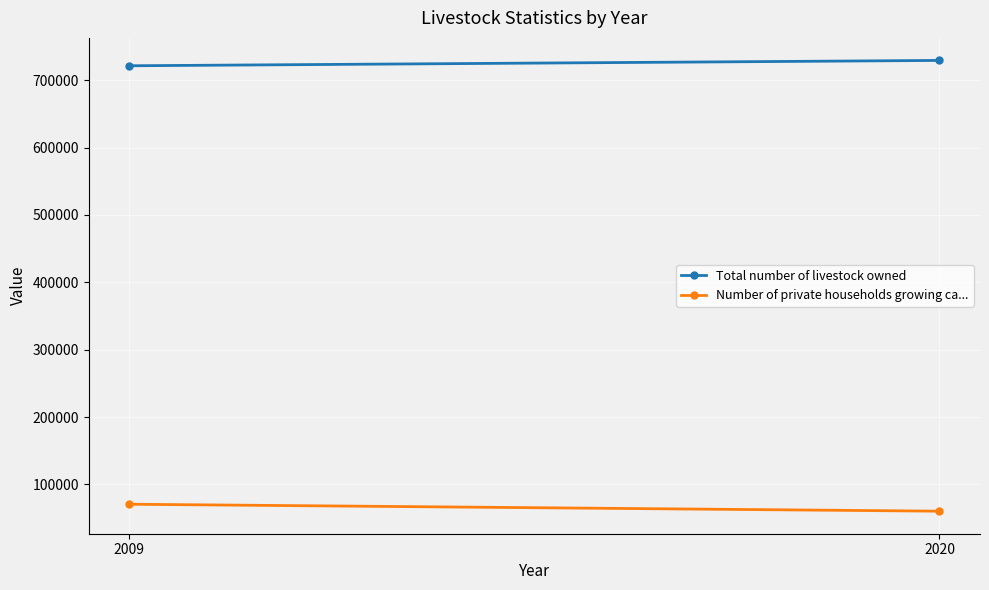

What are all the series names shown in the legend?

Total number of livestock owned, Number of private households growing ca...